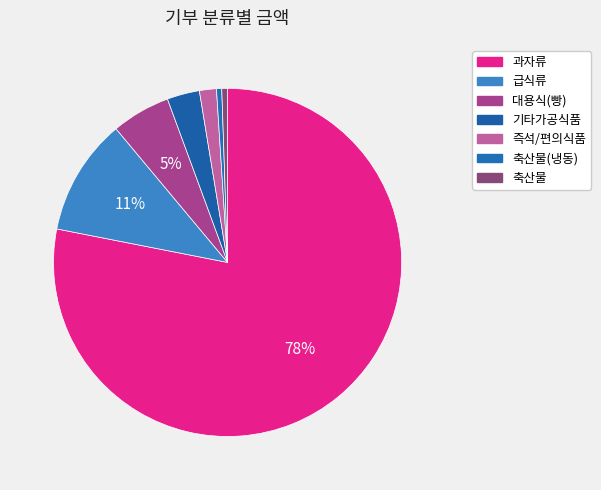

How many segments does this pie chart have?

7